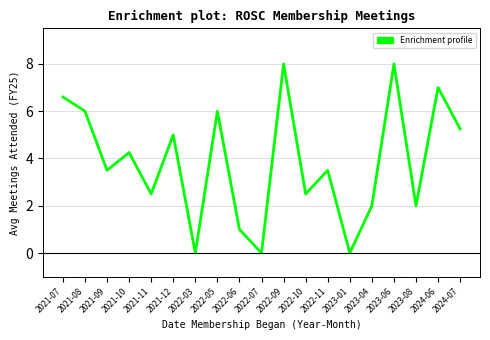

True or false: the data has more than 1 interior local peaks.

True